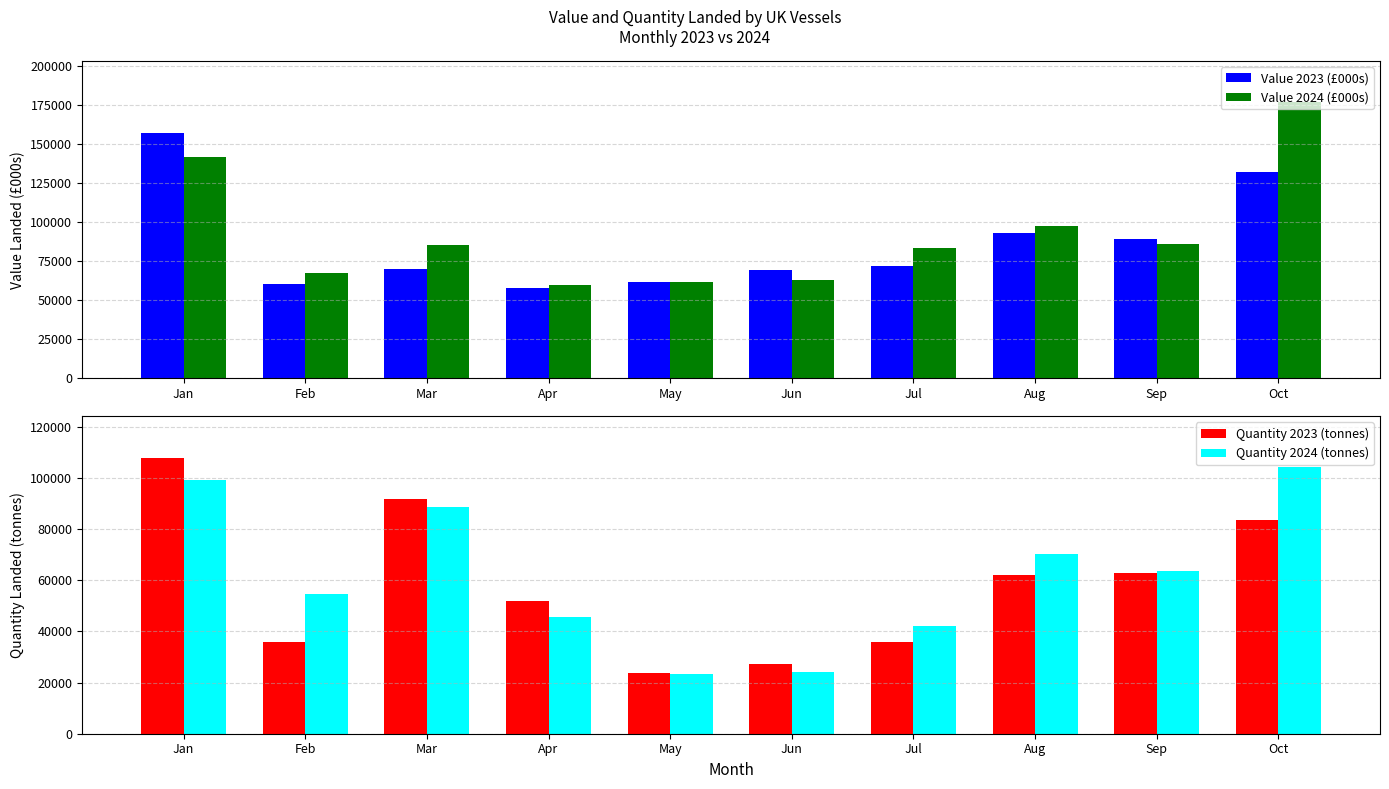

What is the spread (max minus min) of values at May?

38672.1